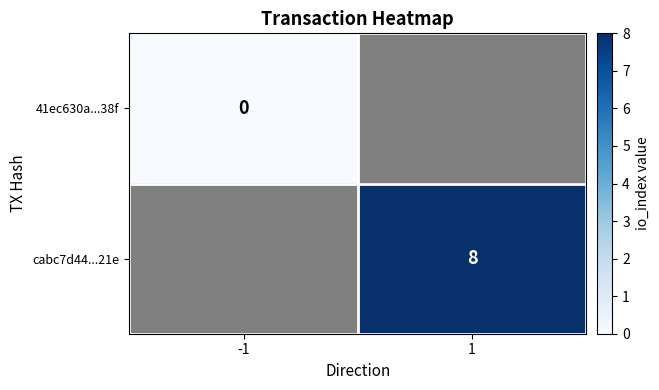

The cabc7d44...21e series shows 8 at 1. True or false?

True